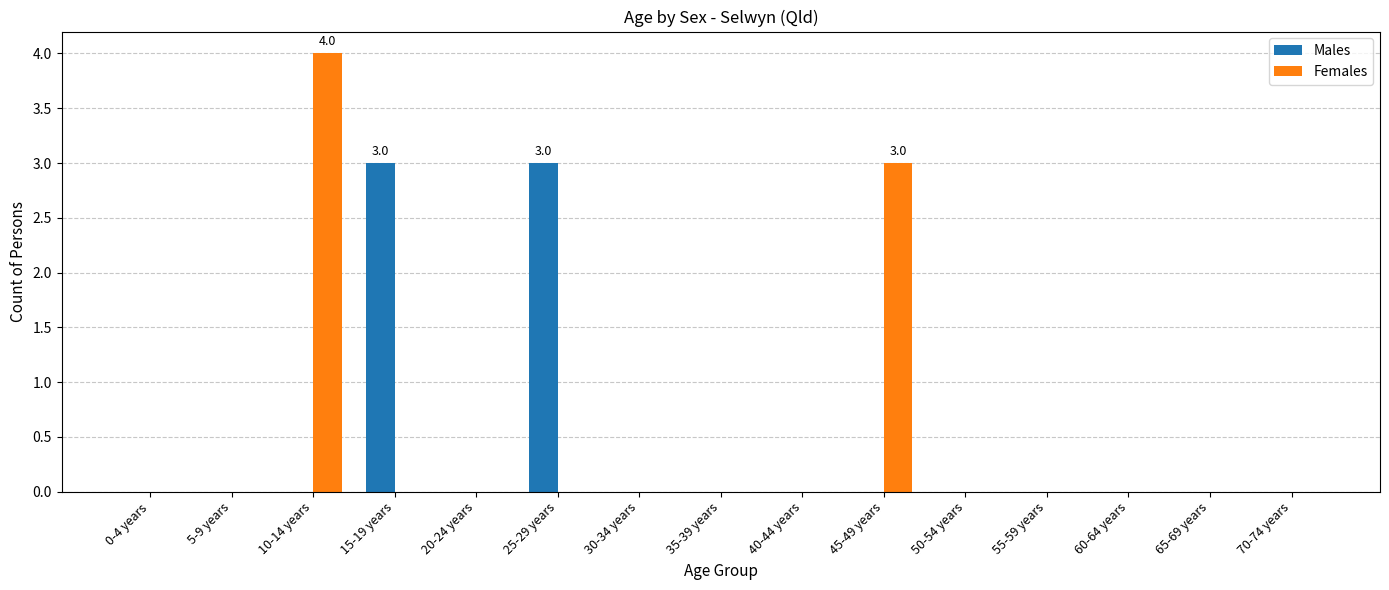

Is it true that Females equals 3 at 45-49 years?

True